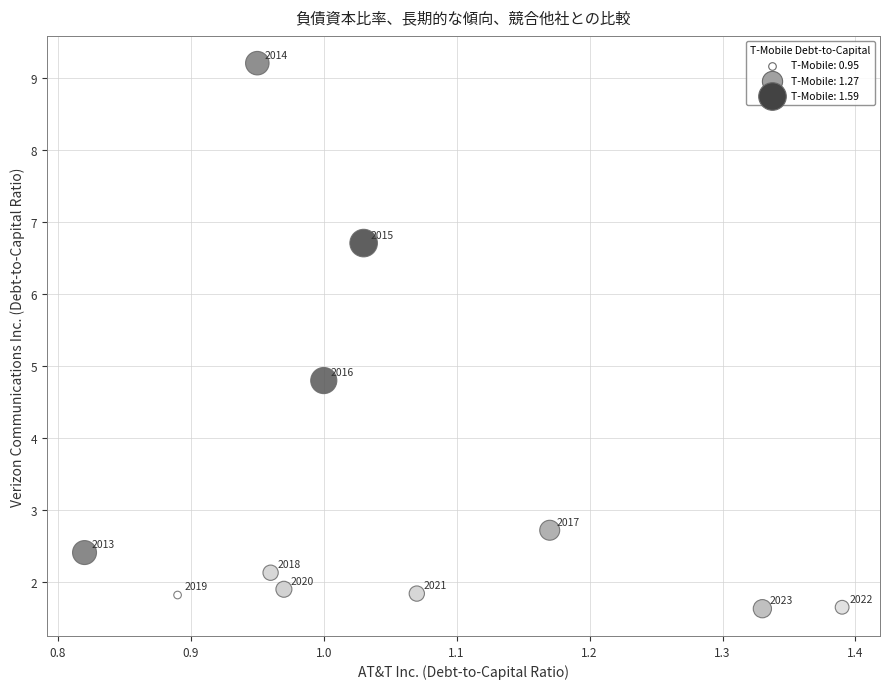

What is the range of Y values (max minus min)?

7.6